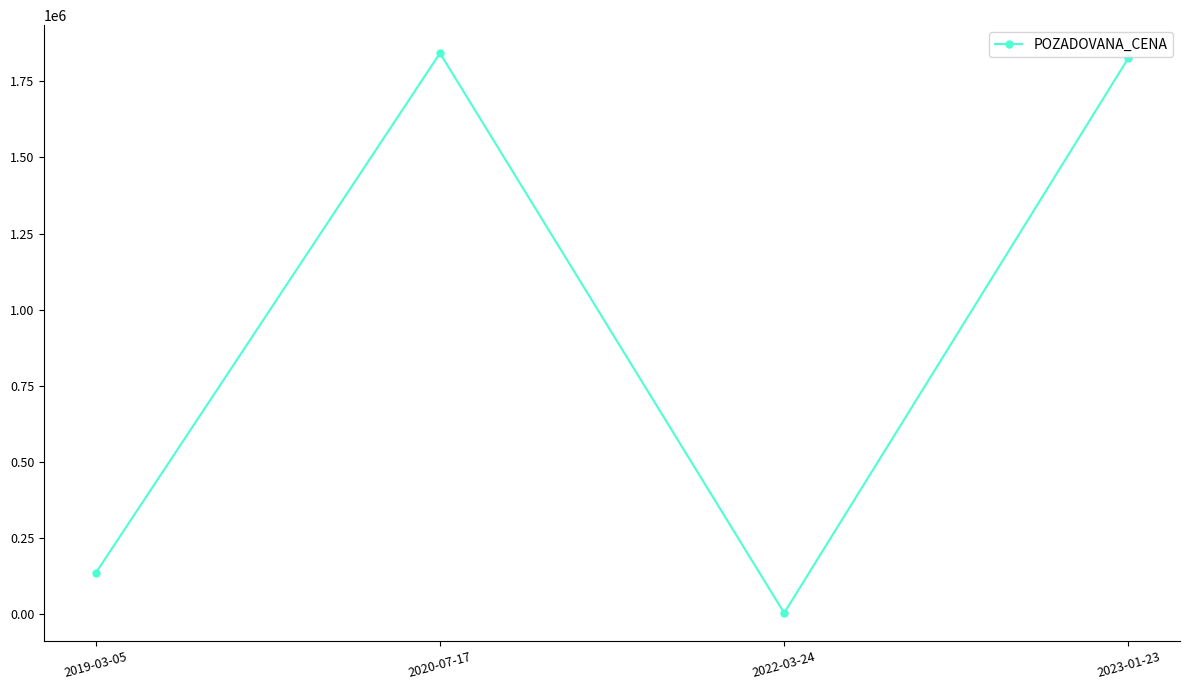

What is the sum of the values at 2023-01-23 and 2020-07-17?

3669184.9